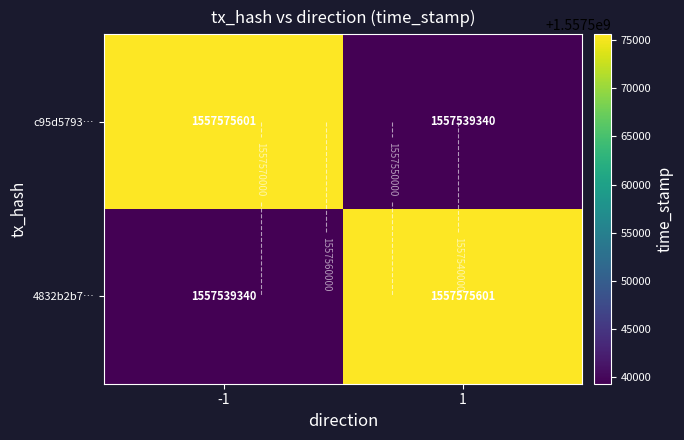

The 4832b2b7… series shows 1557539340 at -1. True or false?

True